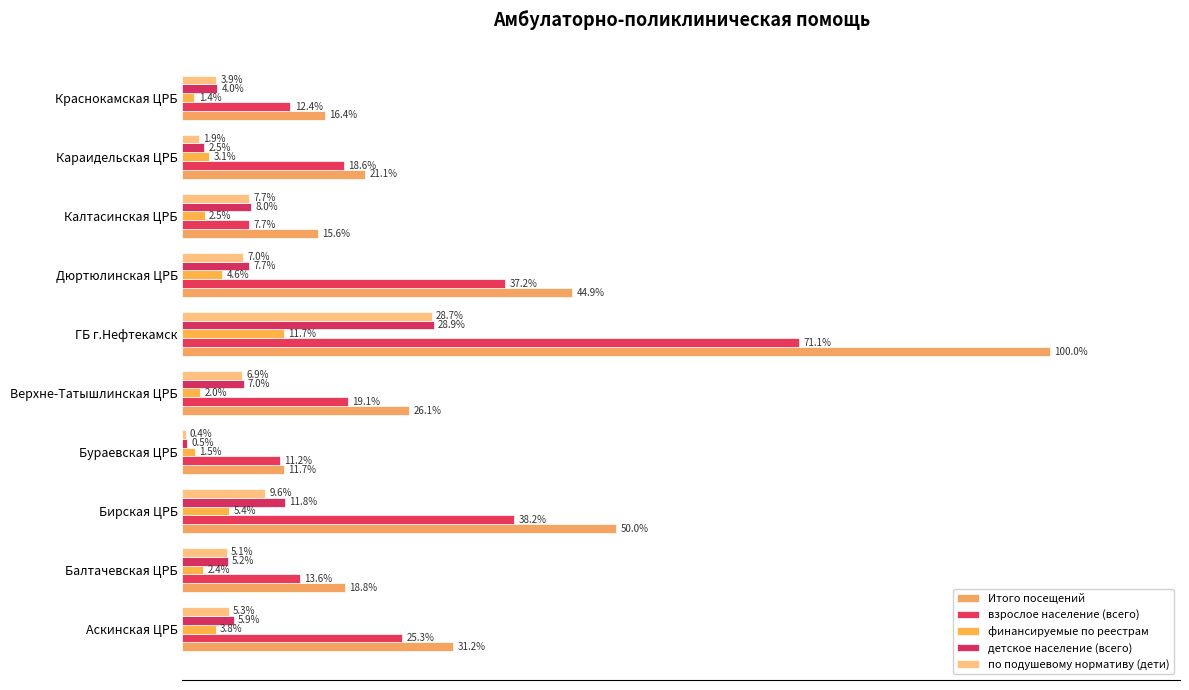

List the labels in order of по подушевому нормативу (дети) value, smallest first.

Бураевская ЦРБ, Караидельская ЦРБ, Краснокамская ЦРБ, Балтачевская ЦРБ, Аскинская ЦРБ, Верхне-Татышлинская ЦРБ, Дюртюлинская ЦРБ, Калтасинская ЦРБ, Бирская ЦРБ, ГБ г.Нефтекамск